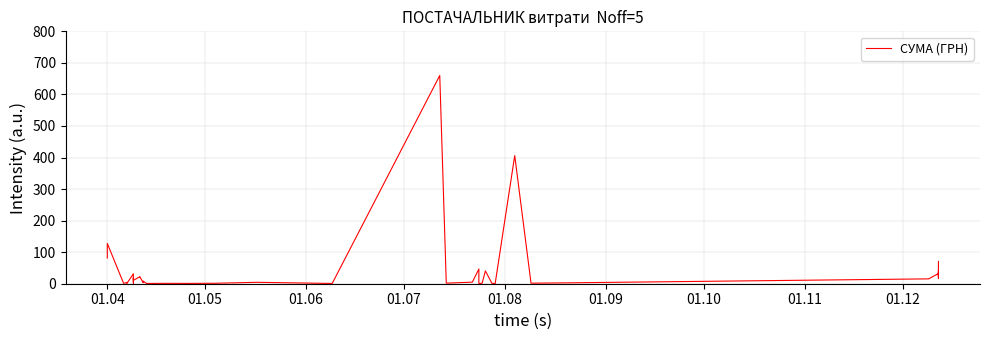

Does the chart have visible grid lines?

Yes